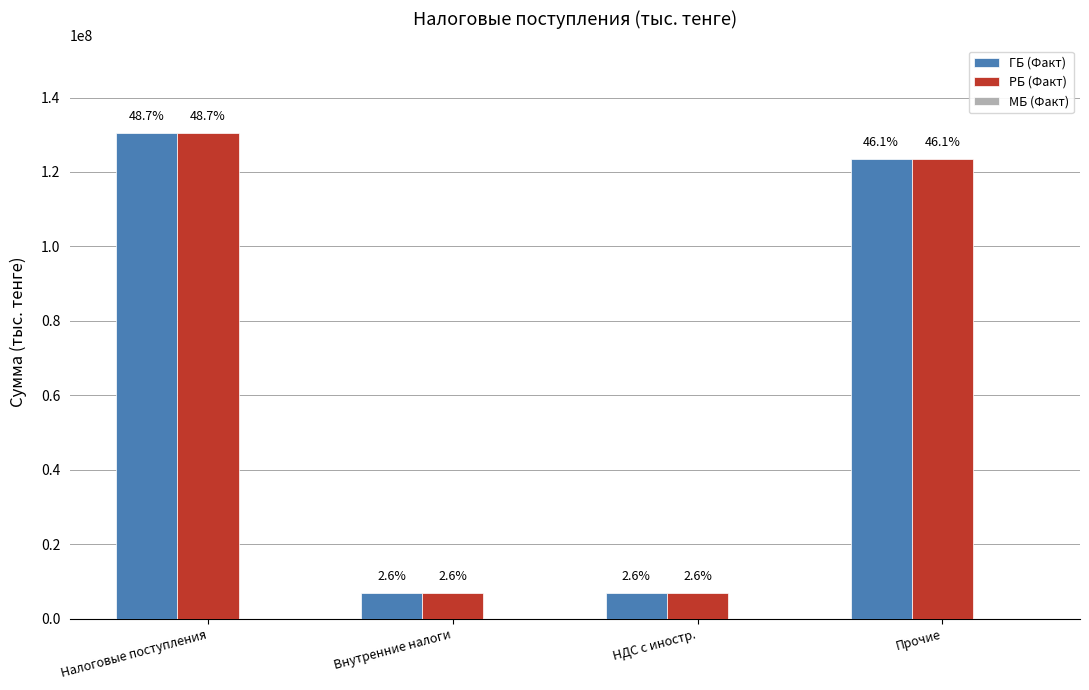

How many groups of bars are there?

4